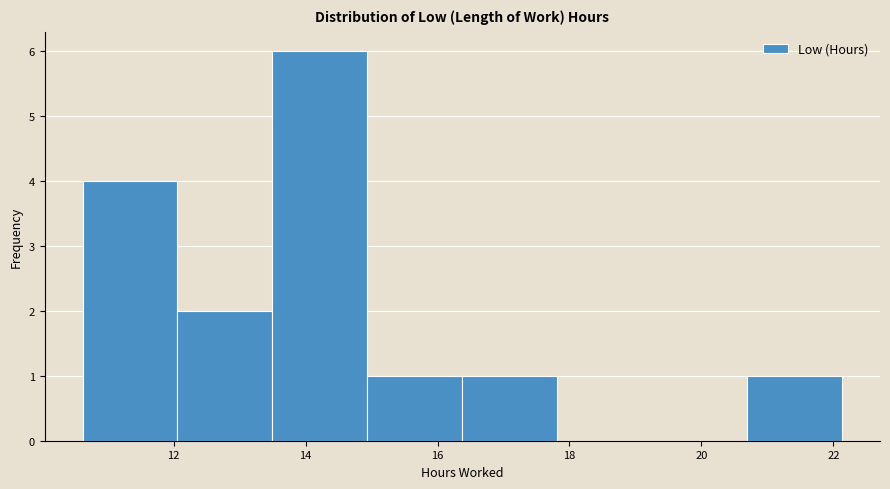

Reading left to right, transcribe this chart: for each bar, give the range it covers on the x-axis and its height. Neither the bar edges nor the heights are printed on the chart, so give them approximately, as read against the axes.

10.6 to 12.0: 4
12.0 to 13.4: 2
13.4 to 15.0: 6
15.0 to 16.4: 1
16.4 to 17.8: 1
17.8 to 19.2: 0
19.2 to 20.6: 0
20.6 to 22.2: 1